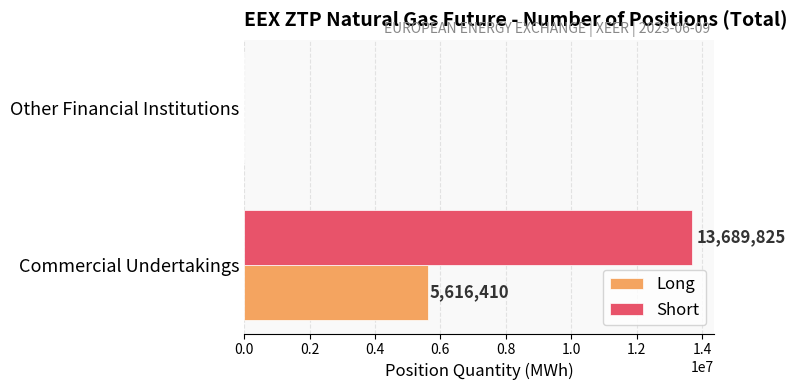

Which series changed the most between Commercial Undertakings and Other Financial Institutions?

Short